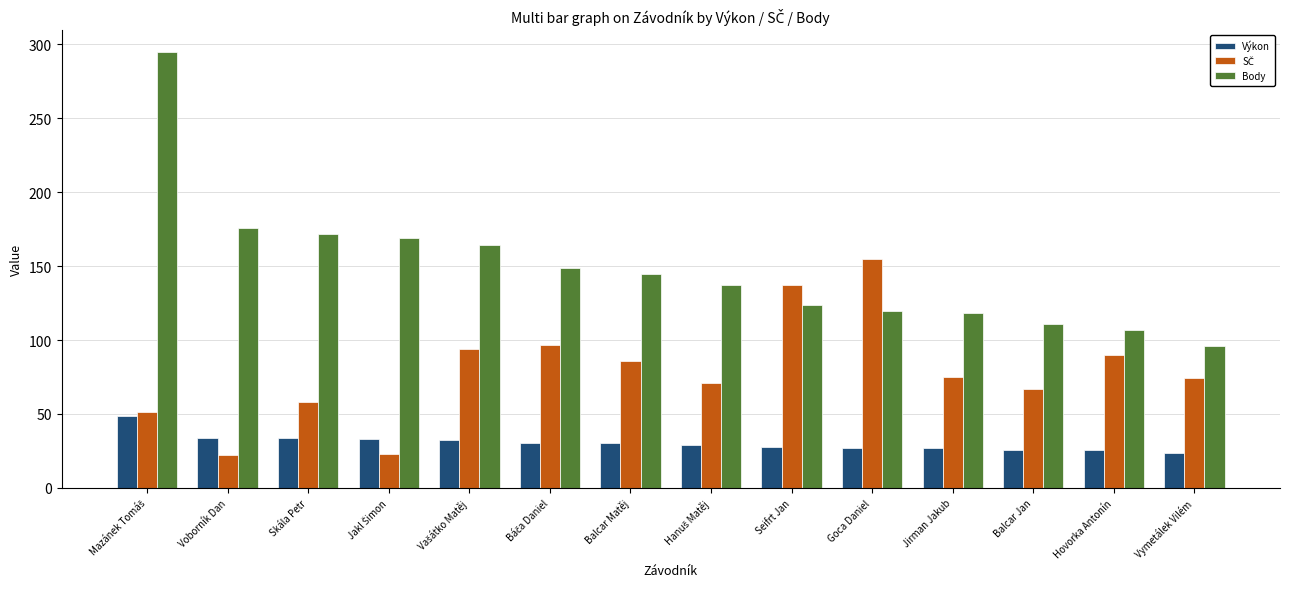

What is the difference between the maximum and minimum values in the Výkon series?

24.6